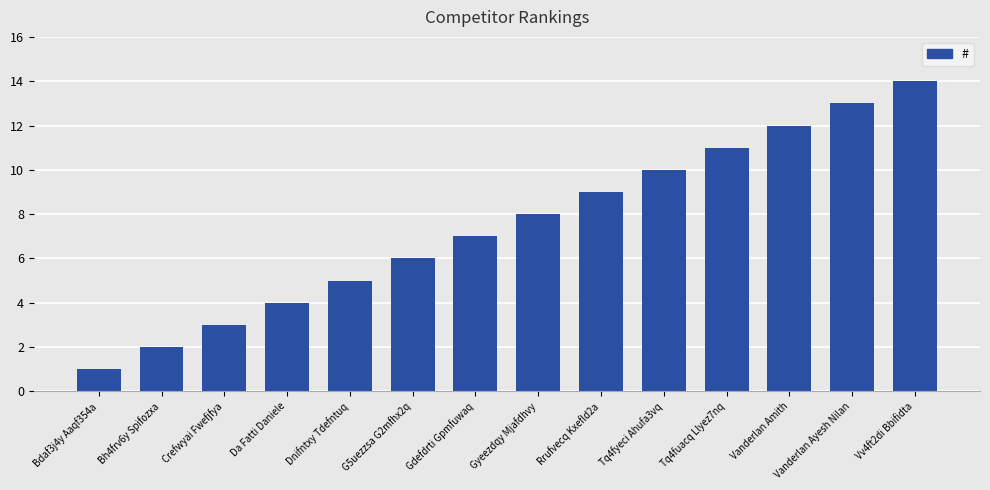

What is the difference between the maximum and minimum values?

13